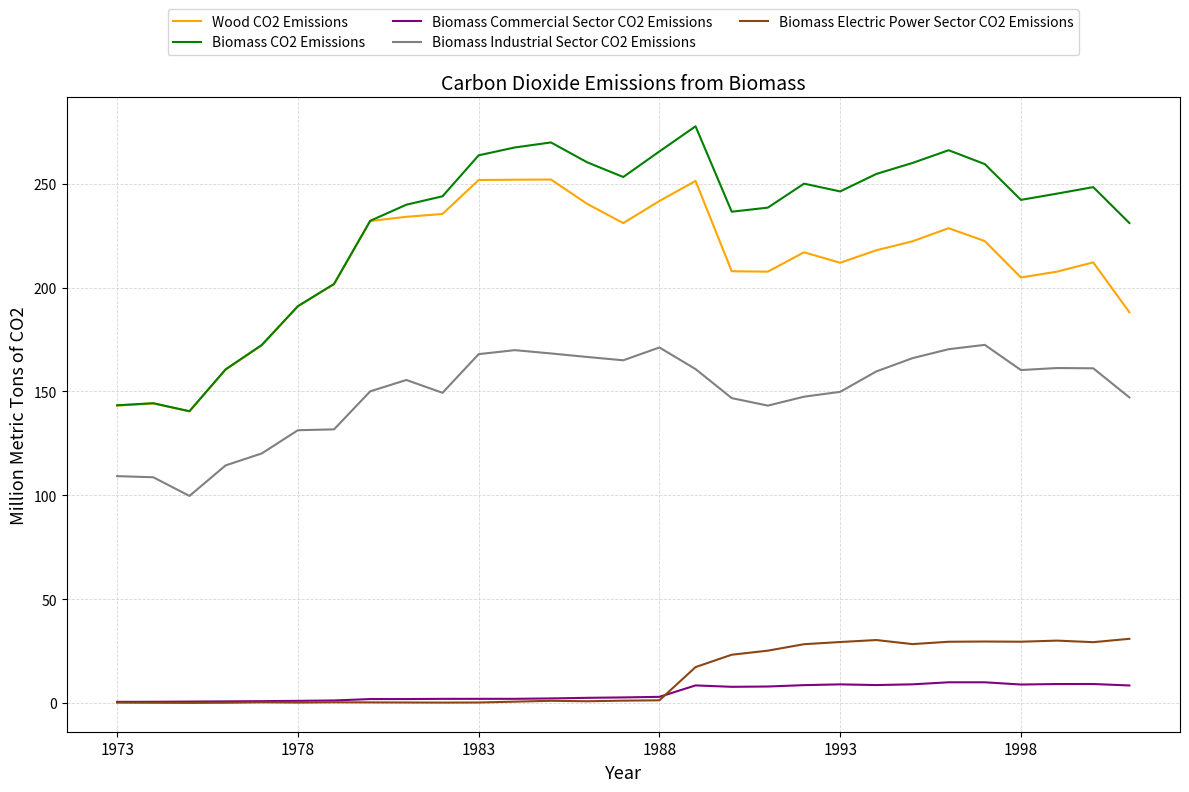

Rank the series by their maximum value, from highest to lowest.

Biomass CO2 Emissions, Wood CO2 Emissions, Biomass Industrial Sector CO2 Emissions, Biomass Electric Power Sector CO2 Emissions, Biomass Commercial Sector CO2 Emissions